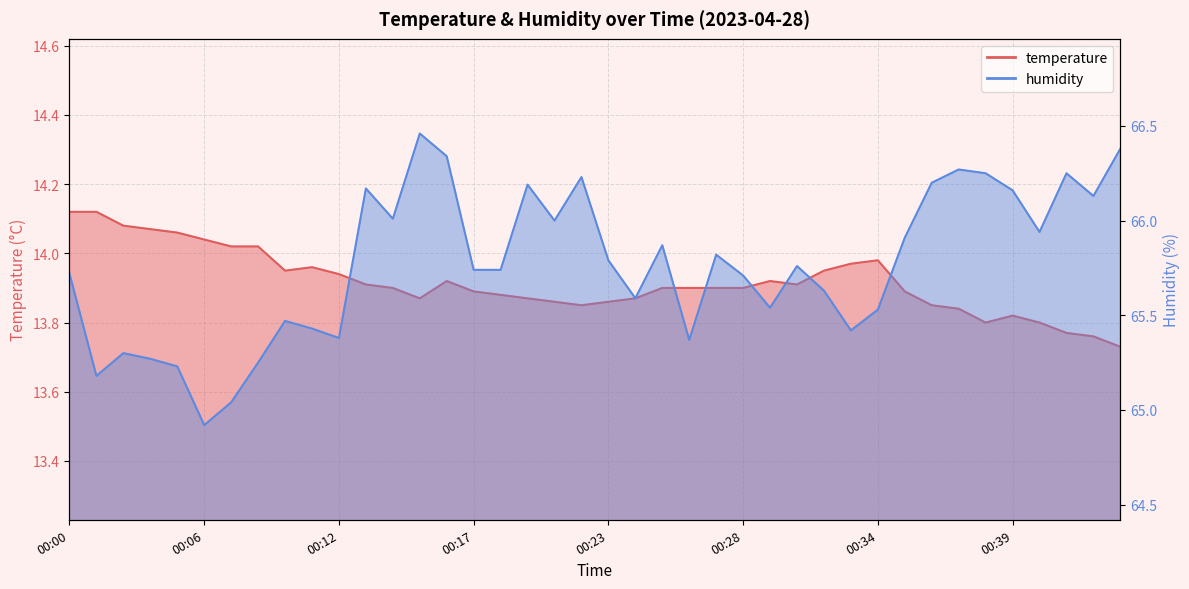

The value of humidity at 00:34 is 65.5. True or false?

True